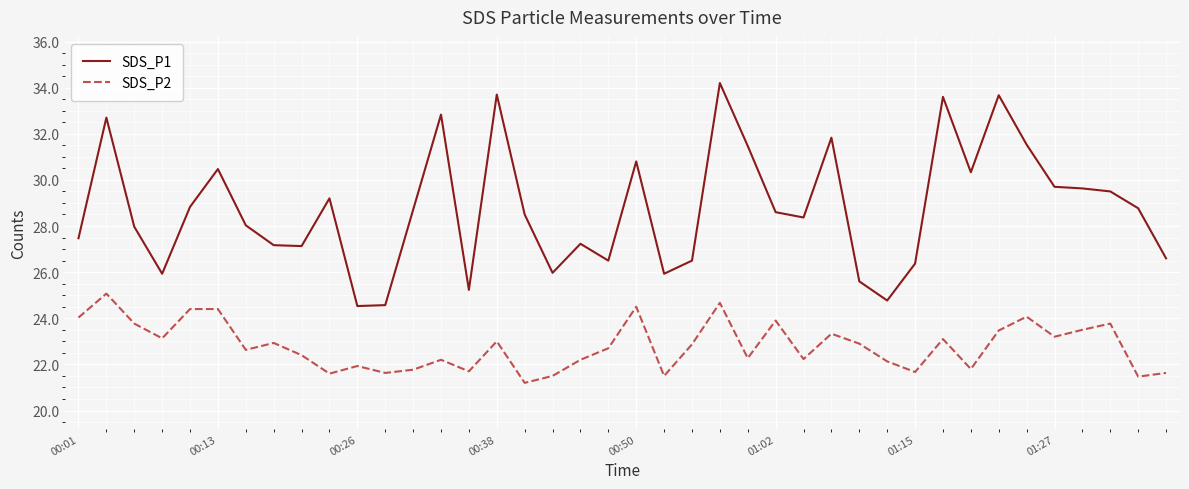

What is the minimum value shown in the chart?

21.2